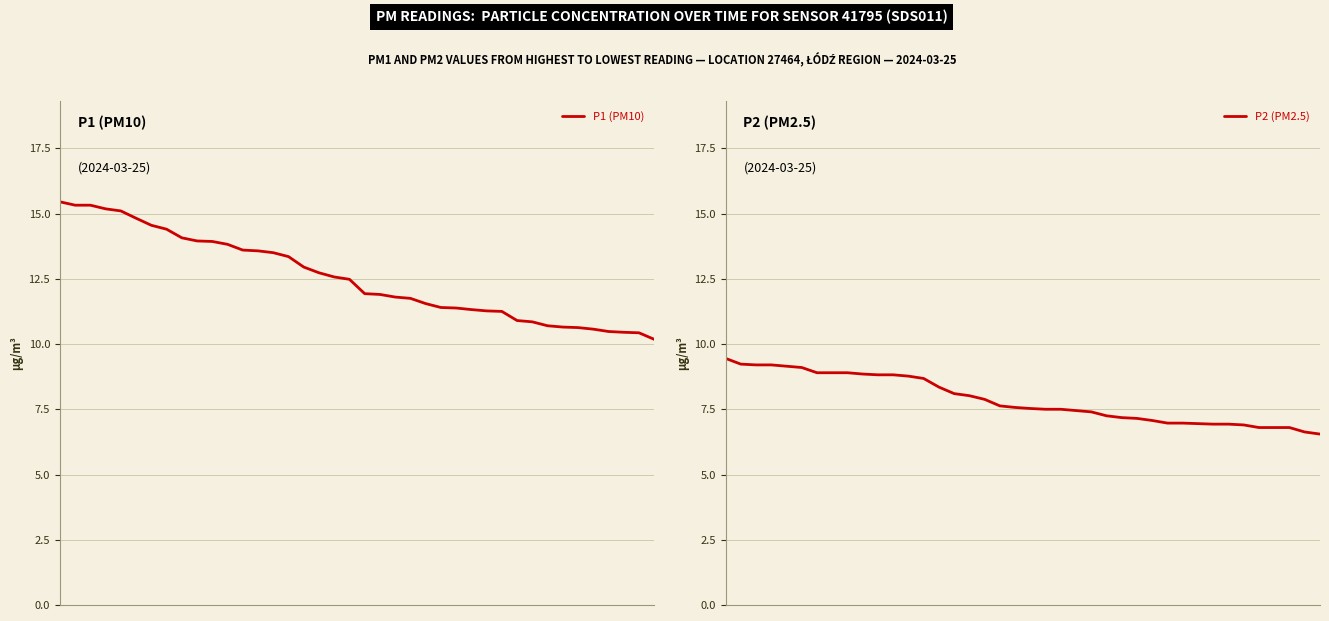

List the labels in order of P2 (PM2.5) value, smallest first.

39, 38, 35, 36, 37, 34, 32, 33, 31, 29, 30, 28, 27, 26, 25, 24, 23, 21, 22, 20, 19, 18, 17, 16, 15, 14, 13, 12, 10, 11, 9, 6, 7, 8, 5, 4, 2, 3, 1, 0